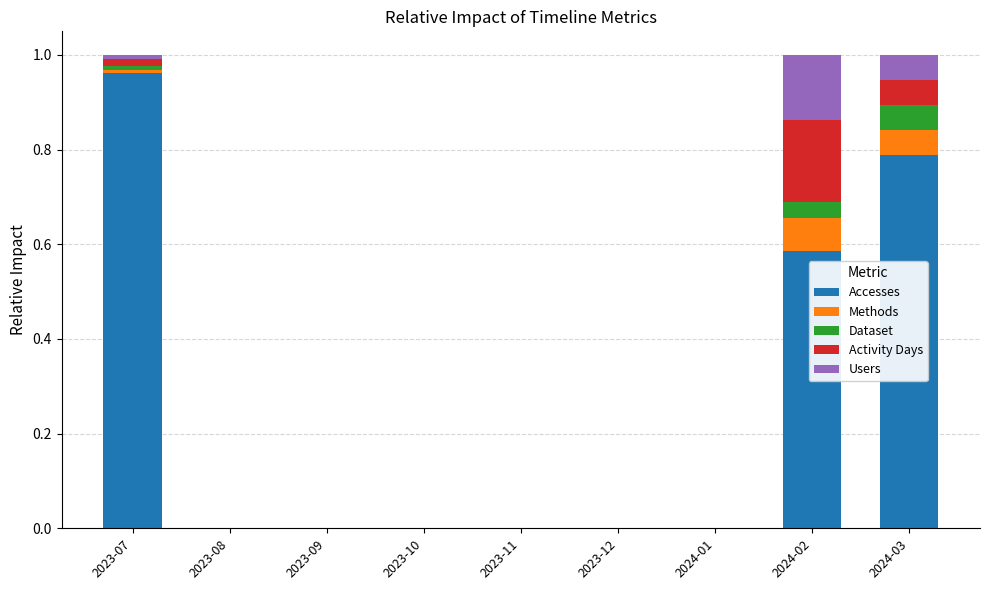

Which category has the highest value in the Accesses series?

2023-07